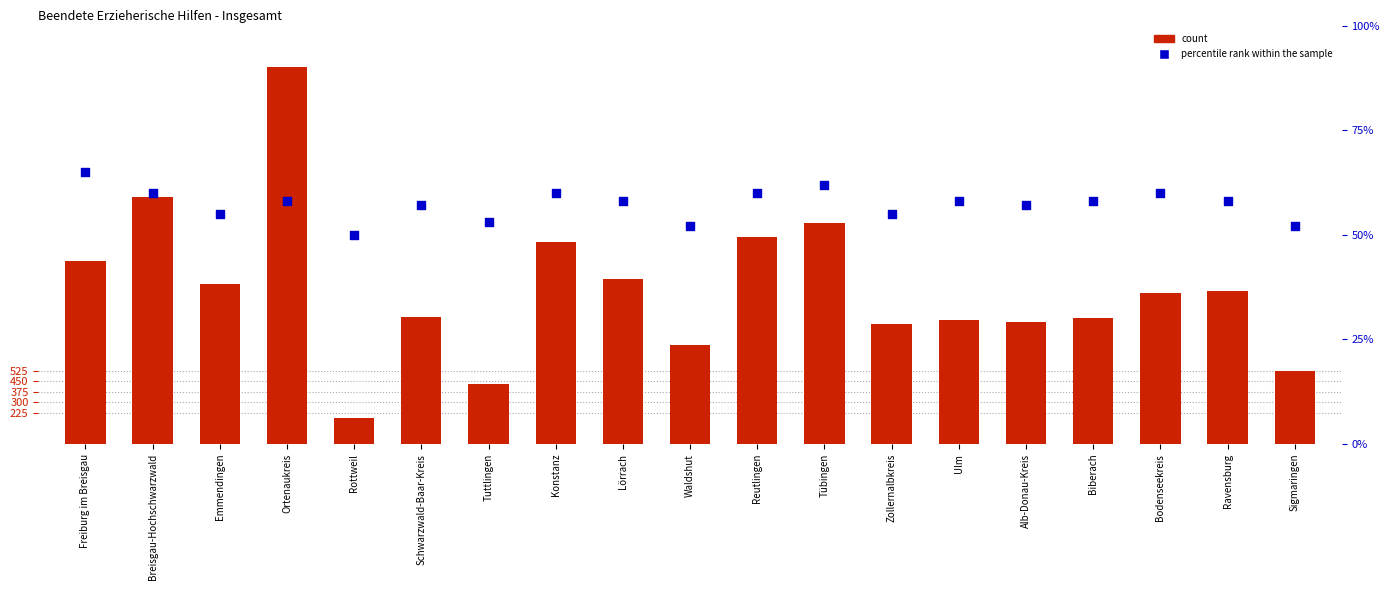

Which series reaches the minimum Y coordinate?

percentile rank within the sample